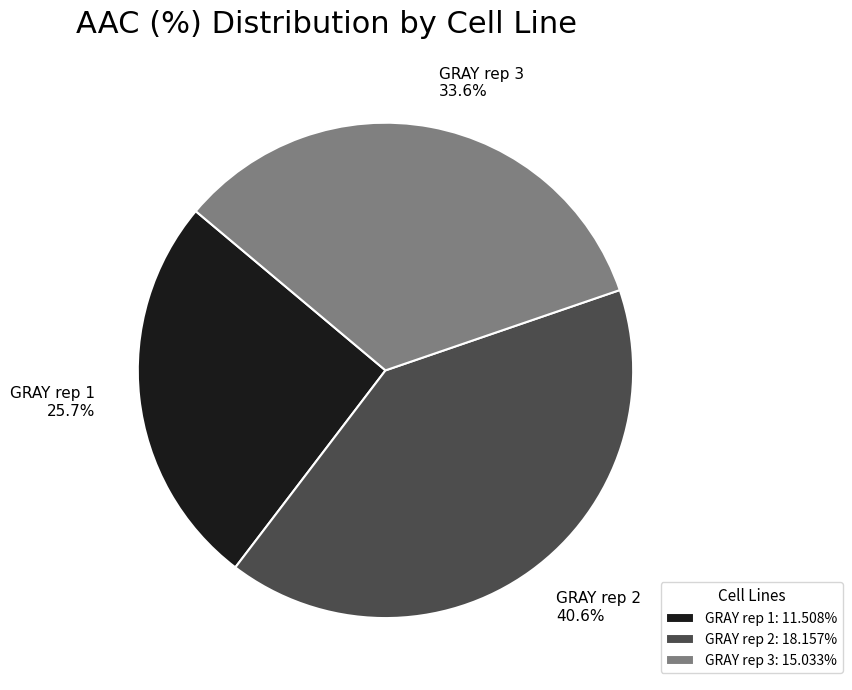

To the nearest percent, what is the combined percentage of GRAY rep 3 and GRAY rep 2?

74%